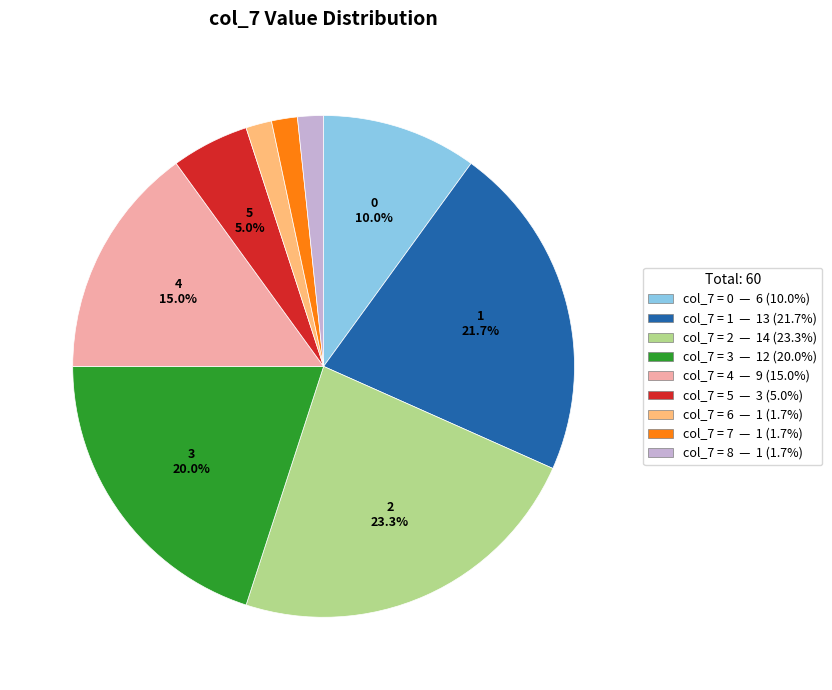

Is there any slice that represents more than half of the pie?

No